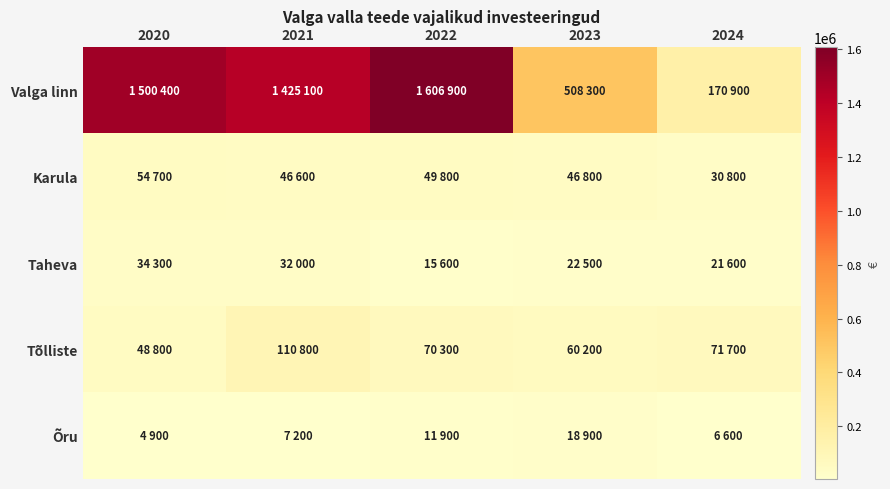

List the series in order of their peak value, lowest first.

Õru, Taheva, Karula, Tõlliste, Valga linn